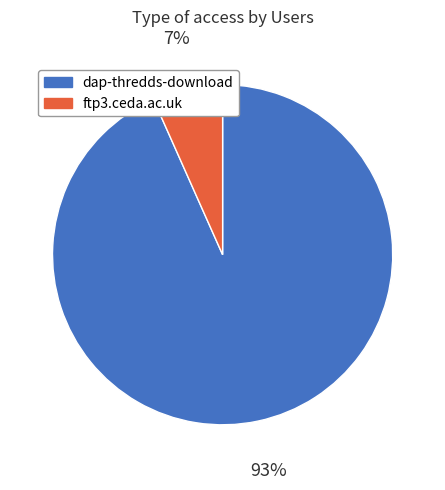

How many slices are in this pie chart?

2